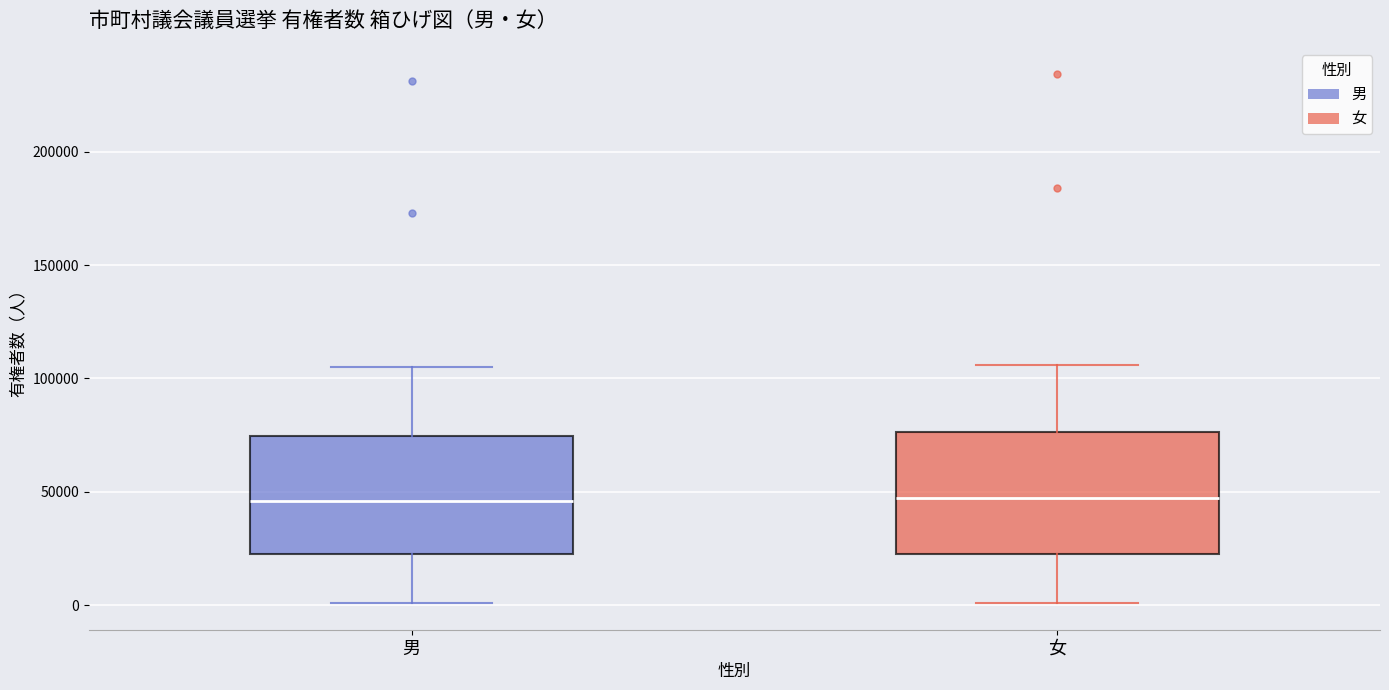

Where does the median line of the box for 男 sit on the y-axis? The values are not printed on the chart, so give them approximately, as read against the axis.

45000